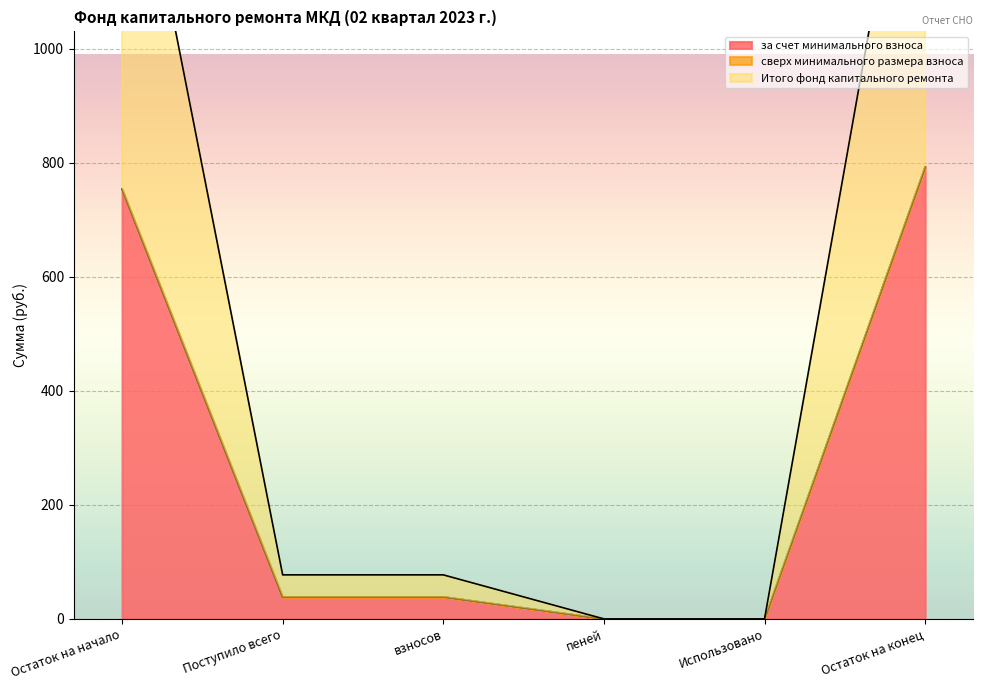

True or false: за счет минимального взноса and Итого фонд капитального ремонта intersect in this chart.

False